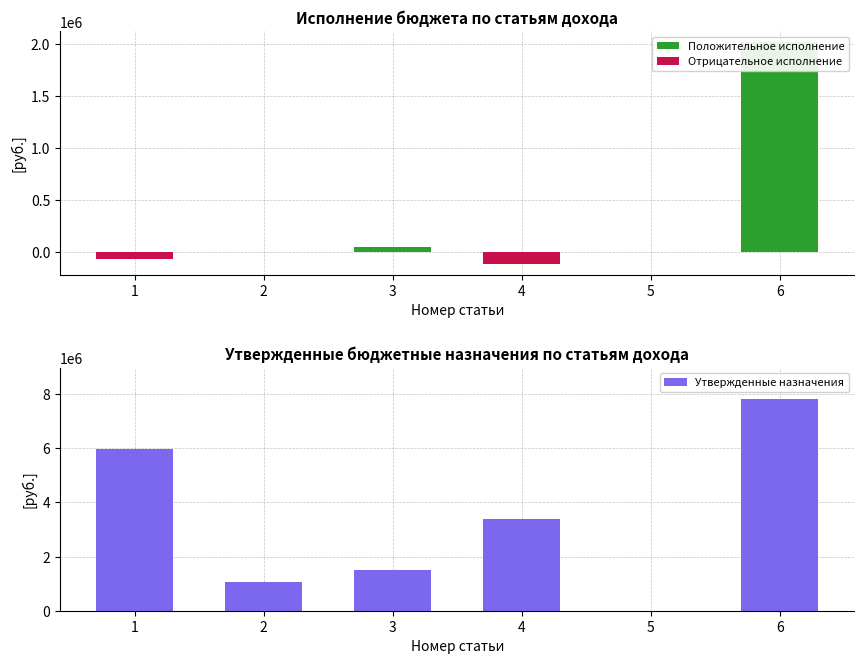

What is the value of the Положительное исполнение bar at the 3rd from the left?

46864.2